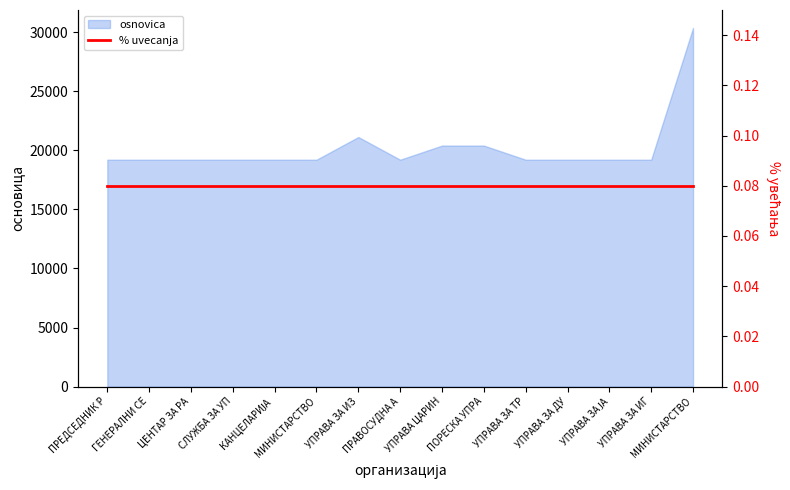

At which category does the data reach its first local peak?

УПРАВА ЗА ИЗ